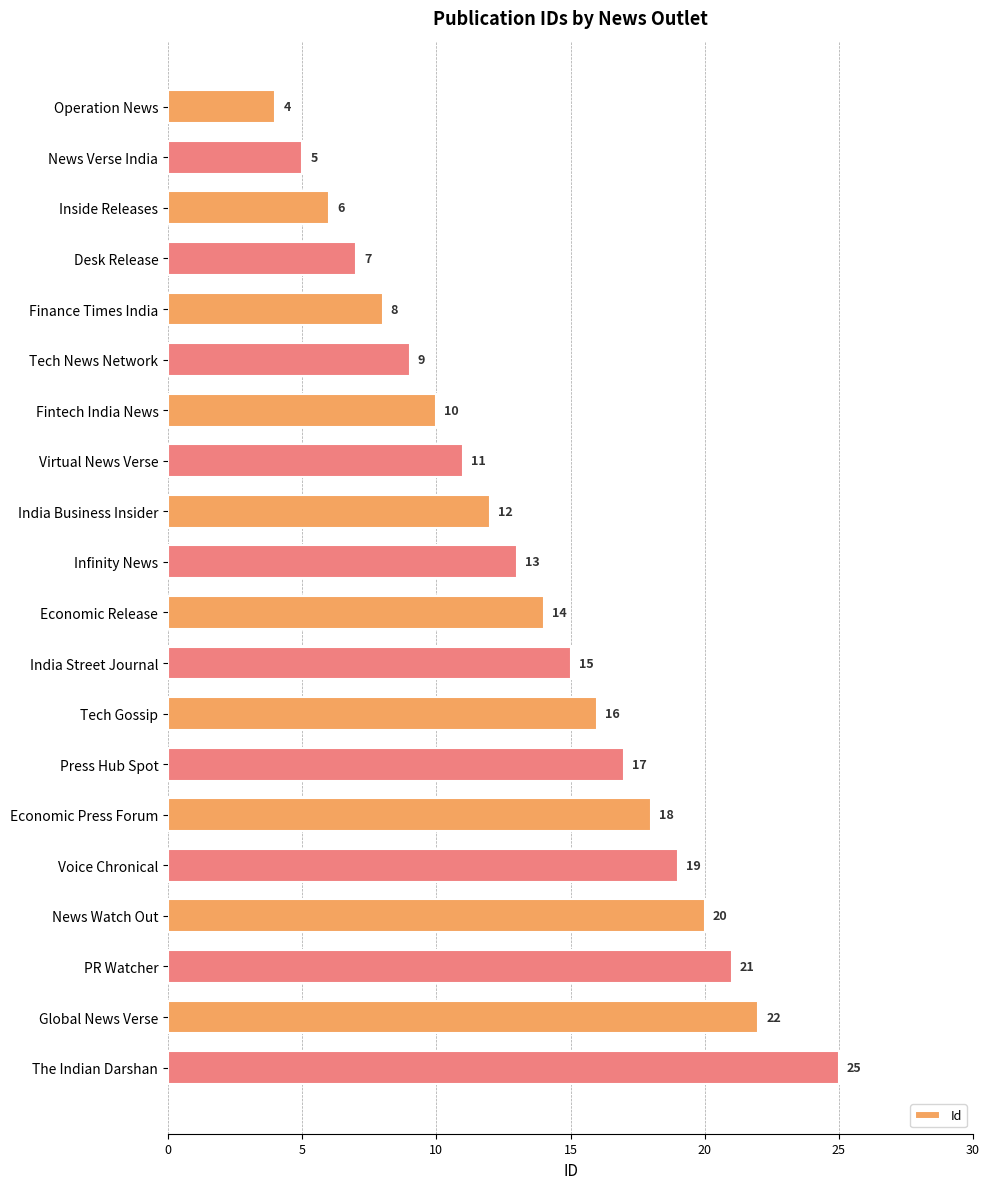

Which label corresponds to the largest value in the chart?

The Indian Darshan